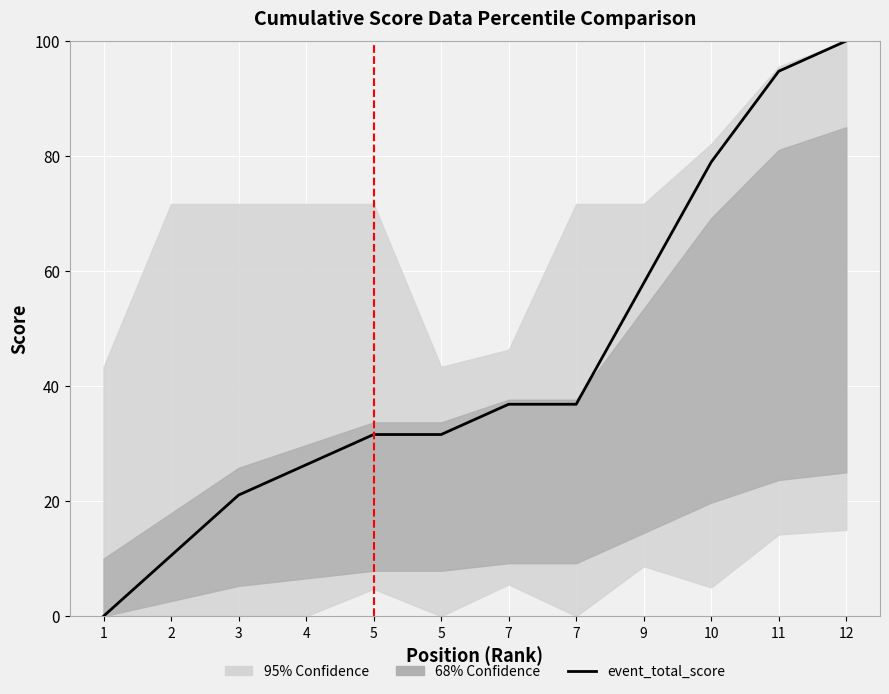

Where does the data first go above 36?

7